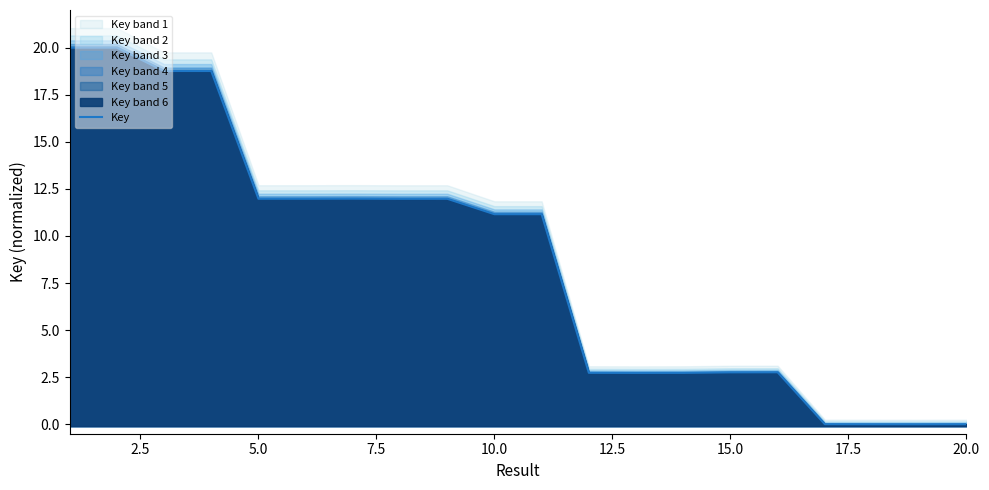

How many values are above zero?

19